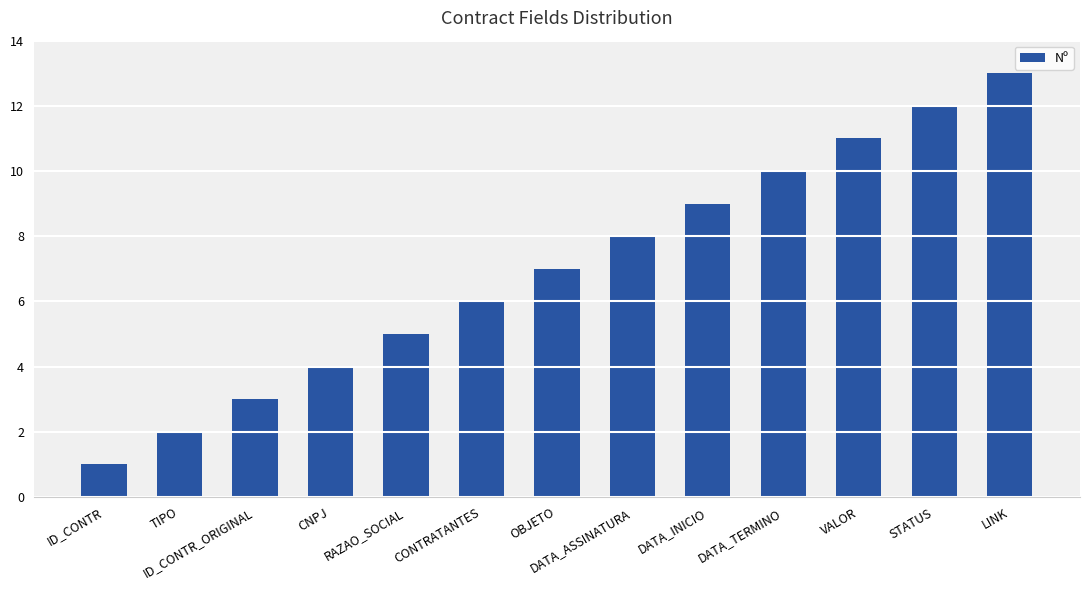

Are the bars grouped side by side (vs. stacked)?

No